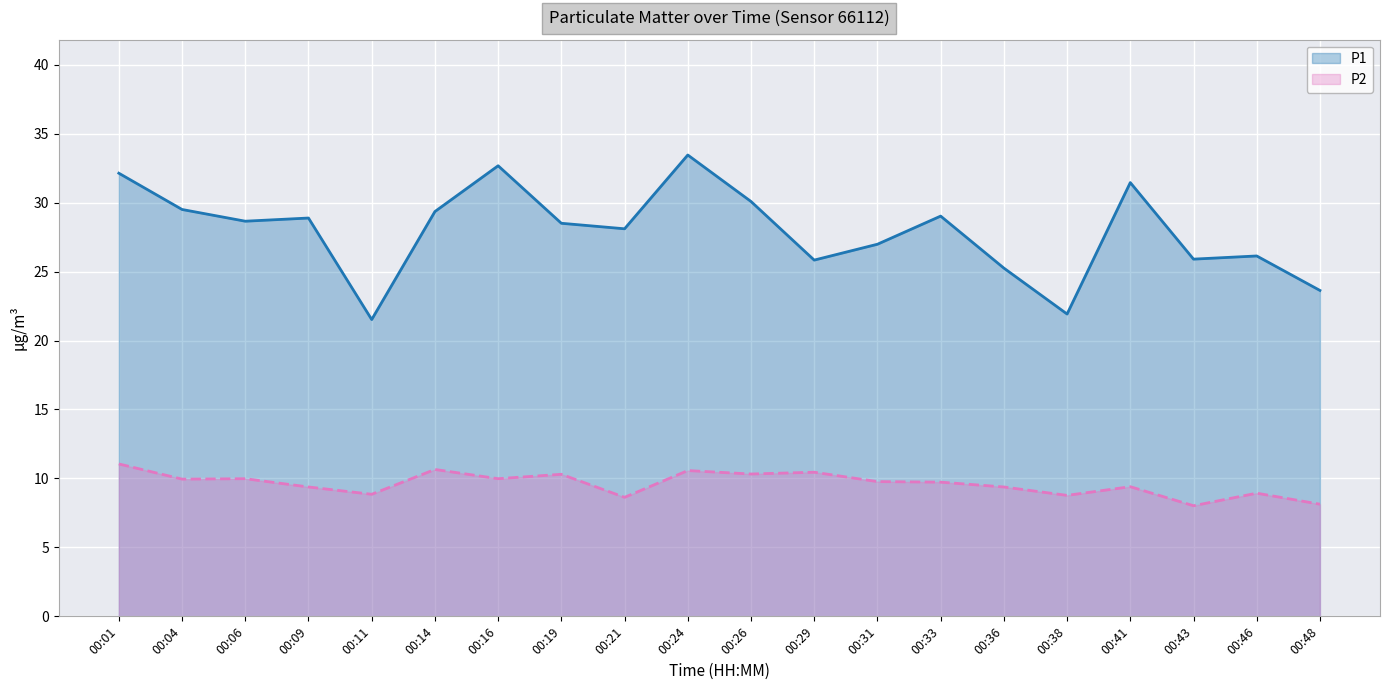

What is the difference between the P1 values at 00:48 and 00:41?

7.8